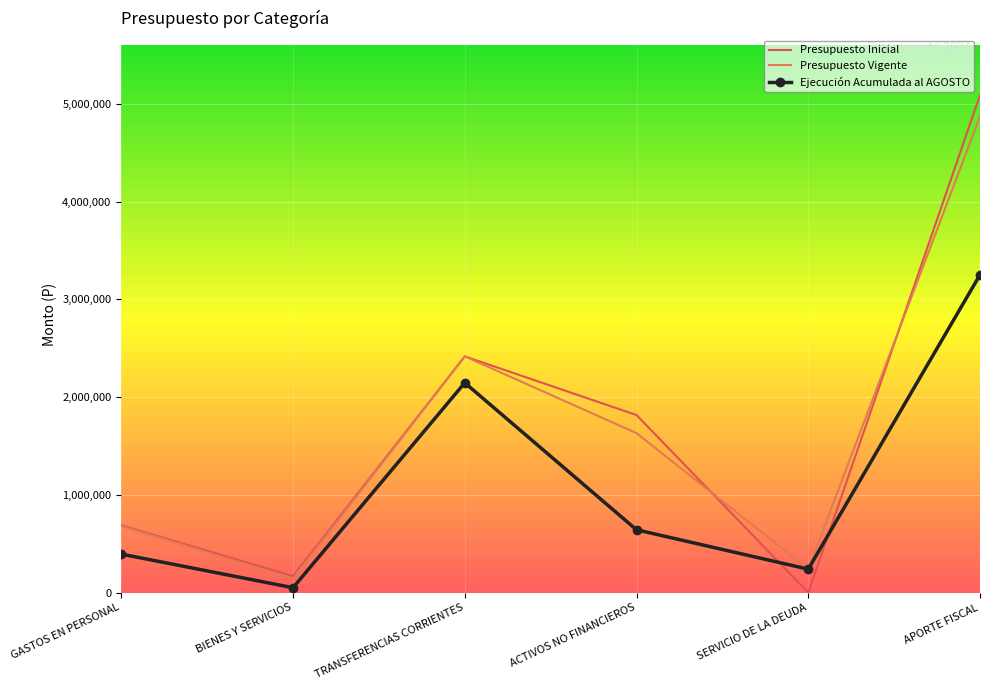

What is the spread (max minus min) of values at TRANSFERENCIAS CORRIENTES?

270094